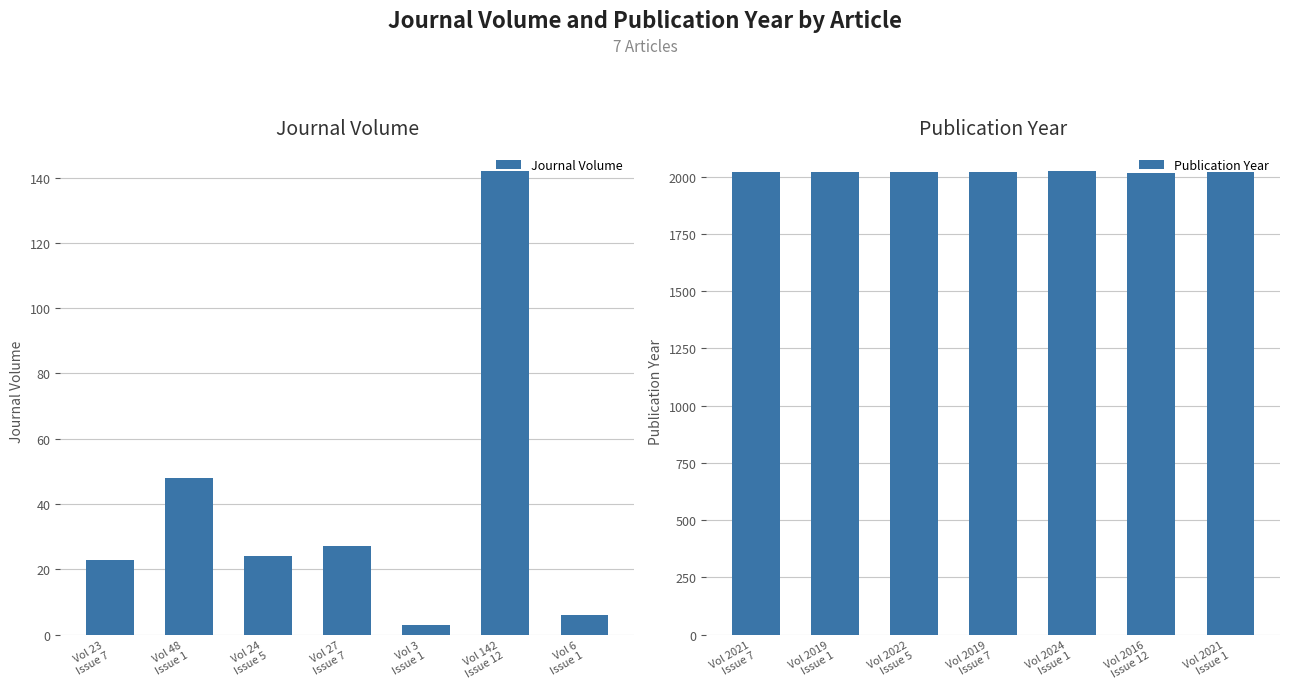

What is the difference between the maximum and minimum values in the Publication Year series?

8